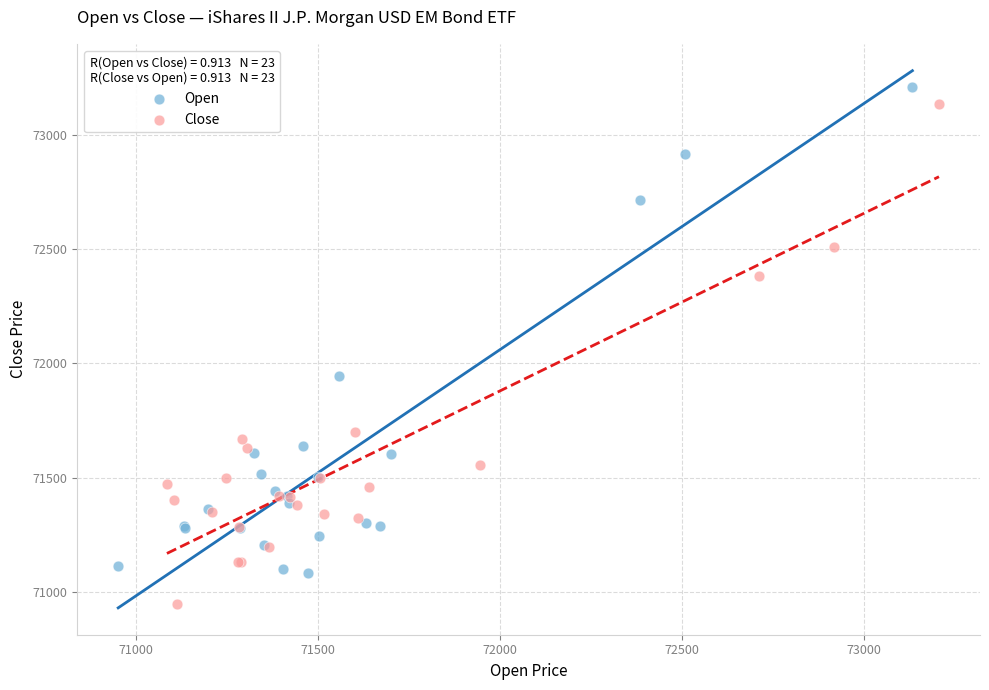

Which series reaches the minimum Y coordinate?

Close